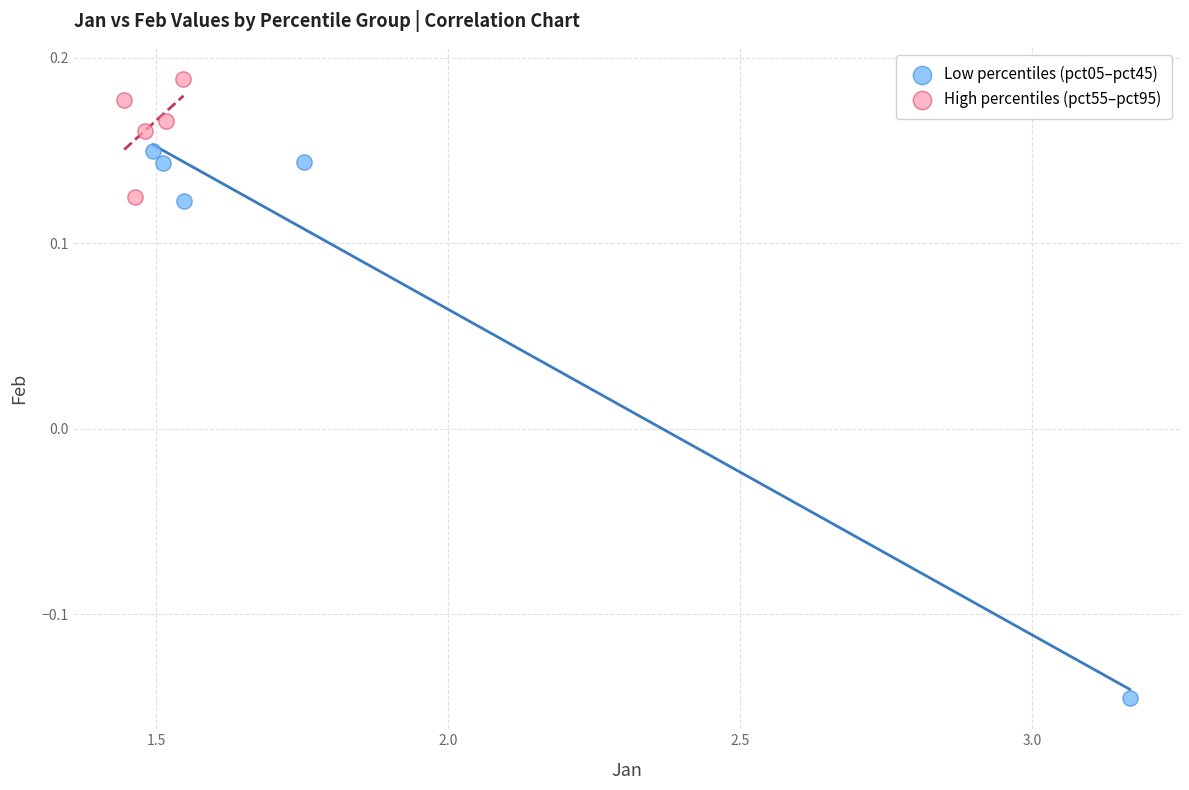

What are all the series names shown in the legend?

Low percentiles (pct05–pct45), High percentiles (pct55–pct95)